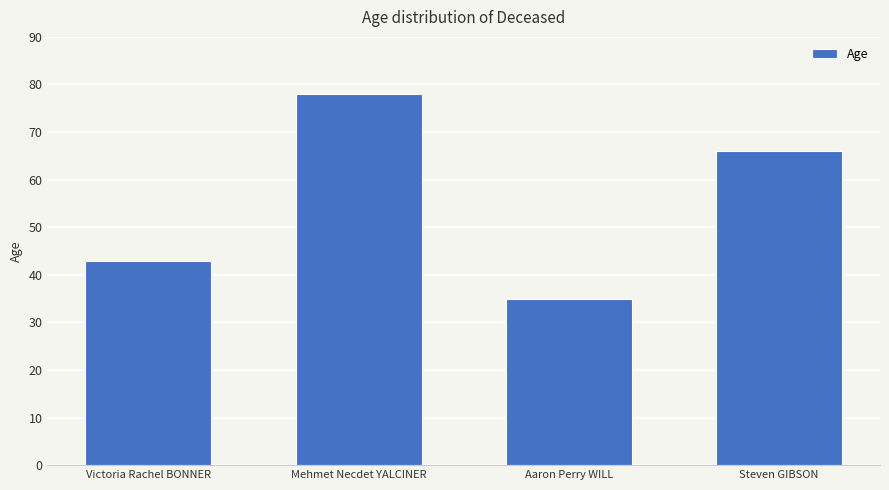

What is the greatest value displayed?

78